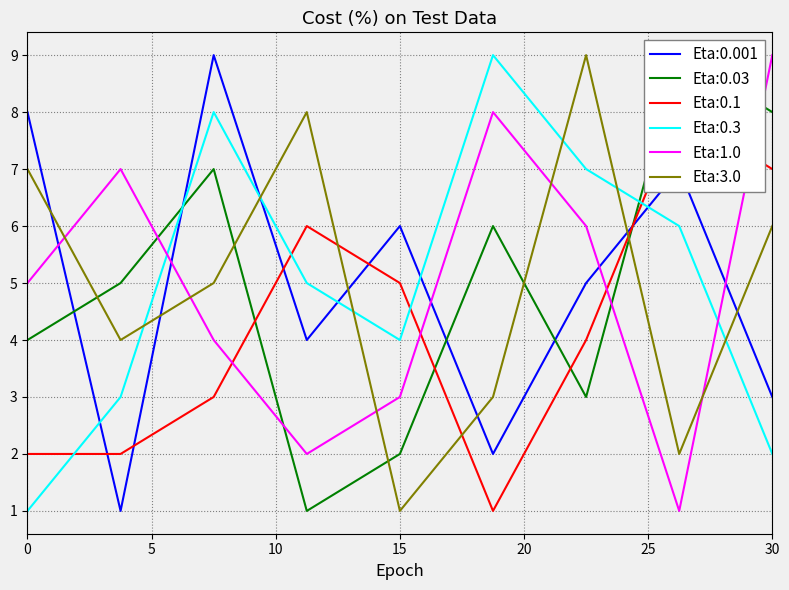

Is the value of Eta:3.0 at 0 greater than the value of Eta:0.001 at 0?

No